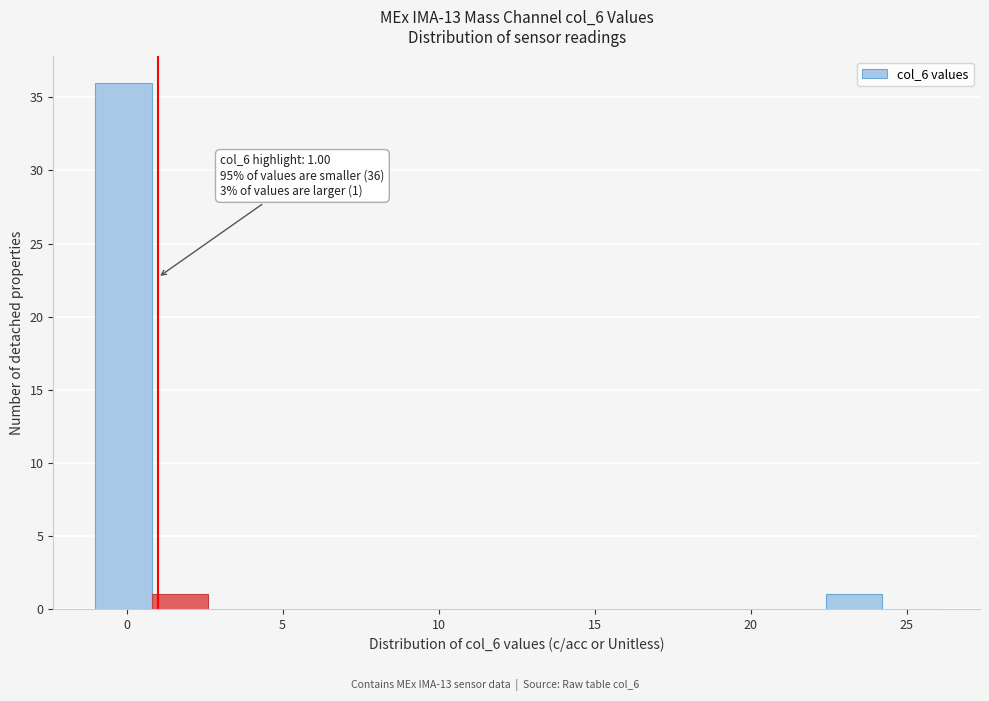

Read against the x-axis, roughly where is the centre of the tallest bar?

0.0